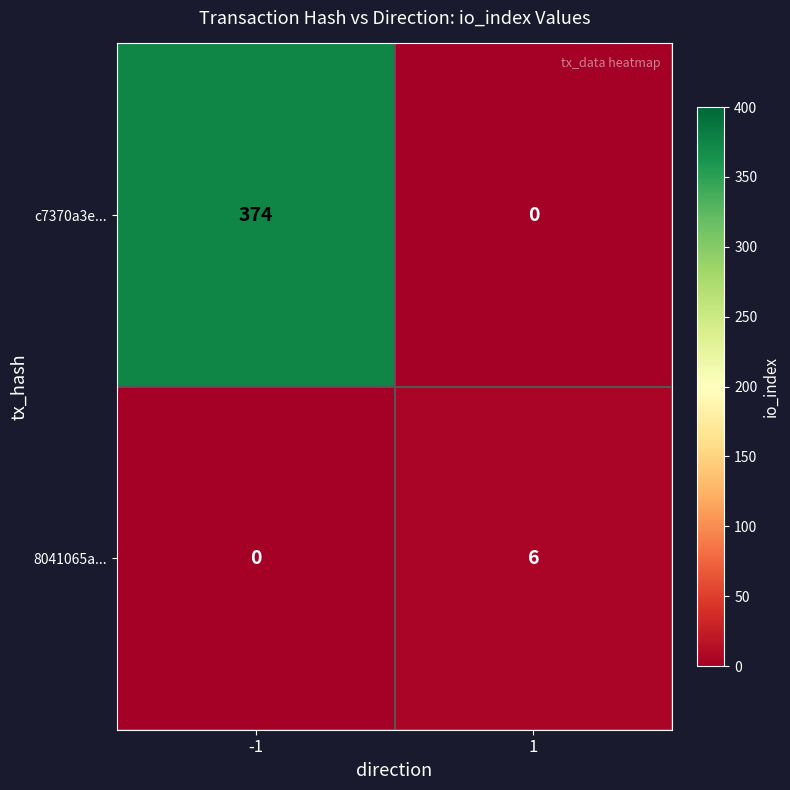

What is the difference between the c7370a3e... values at 1 and -1?

374